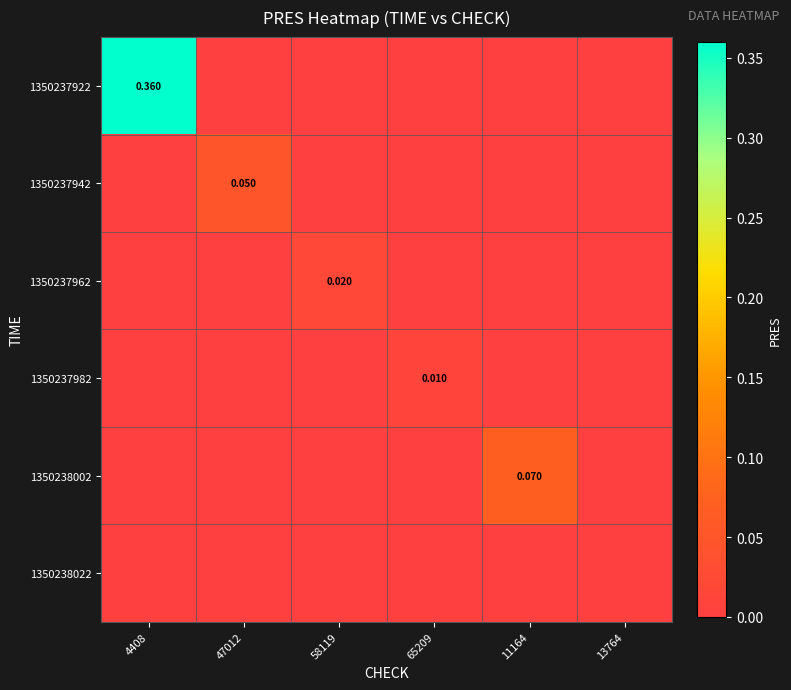

At 47012, list the series in order from largest to smallest.

1350237942, 1350237922, 1350237962, 1350237982, 1350238002, 1350238022